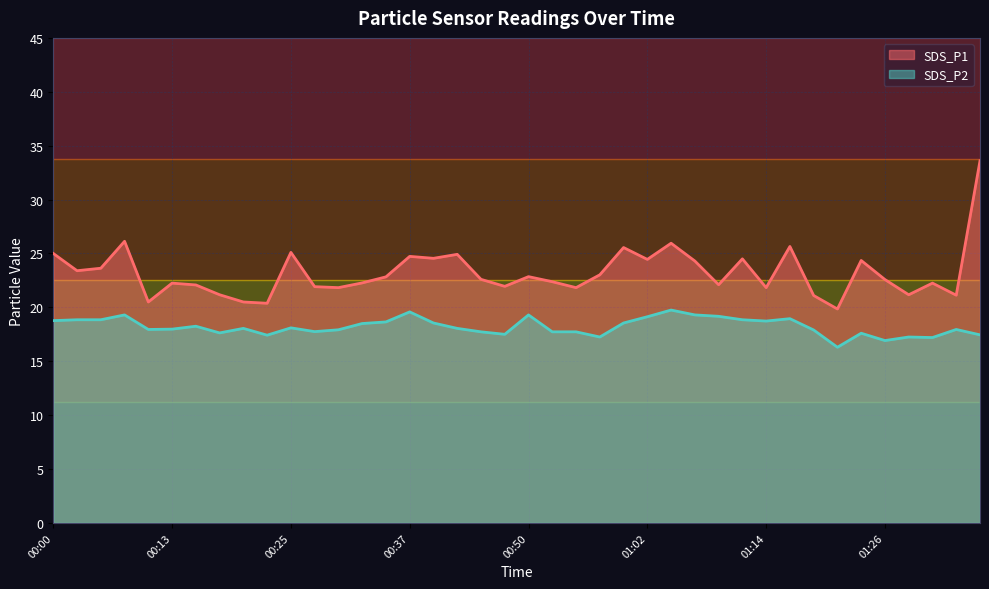

True or false: SDS_P2 and SDS_P1 cross at least once.

False